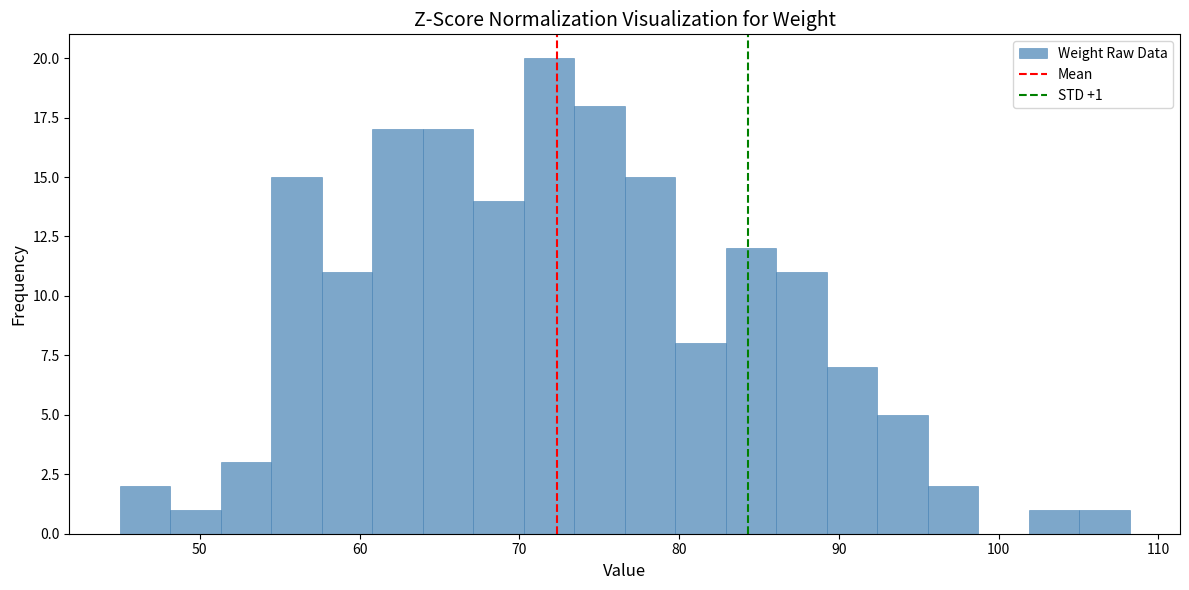

Around what value on the x-axis is the tallest bar? Give the approximate position of its centre, as read against the axis.

72